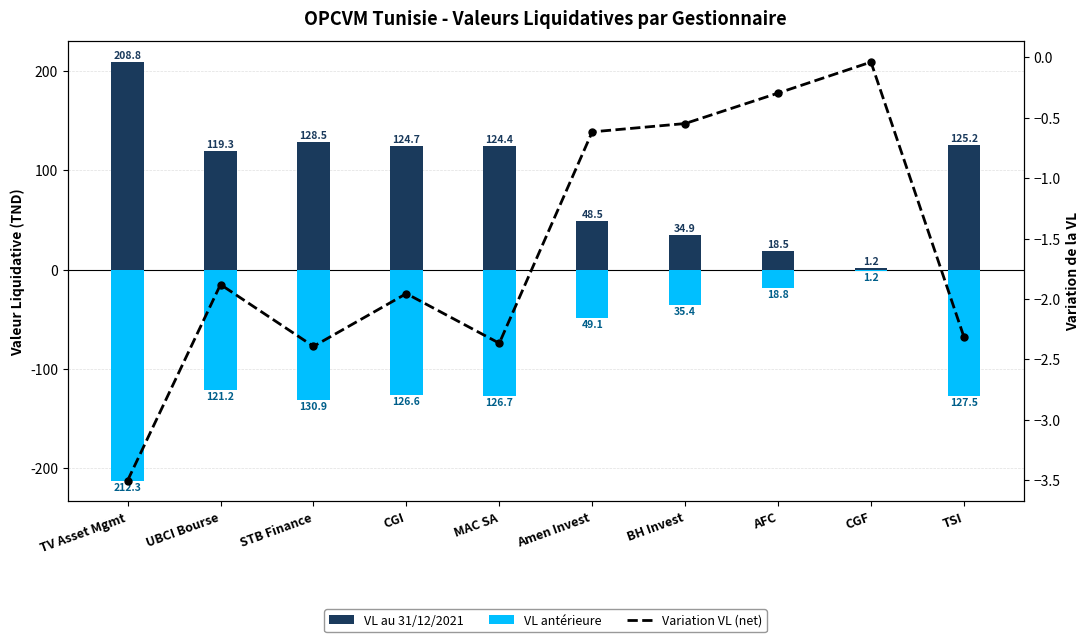

What is the difference between the highest and lowest values at BH Invest?

70.3